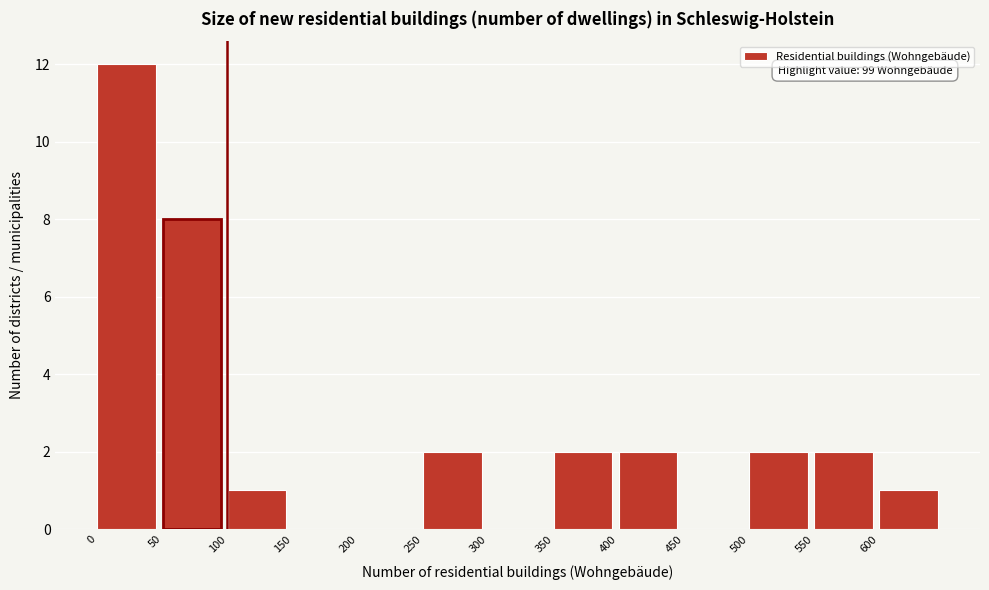

Which range on the x-axis has the tallest bar?

0 to 50